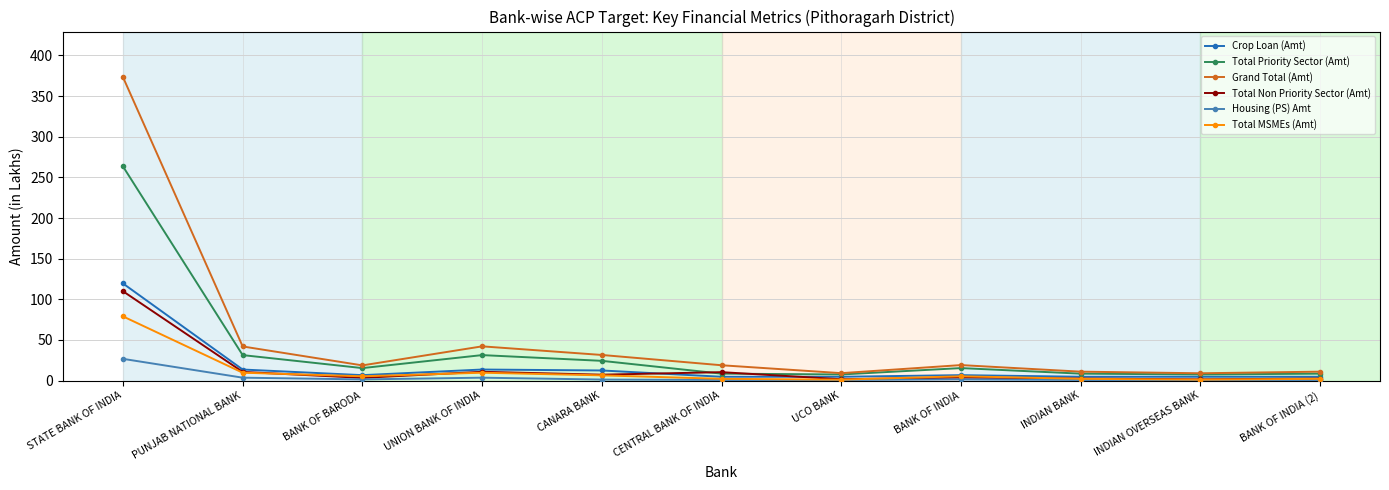

Is this an area chart (filled region under the line)?

No